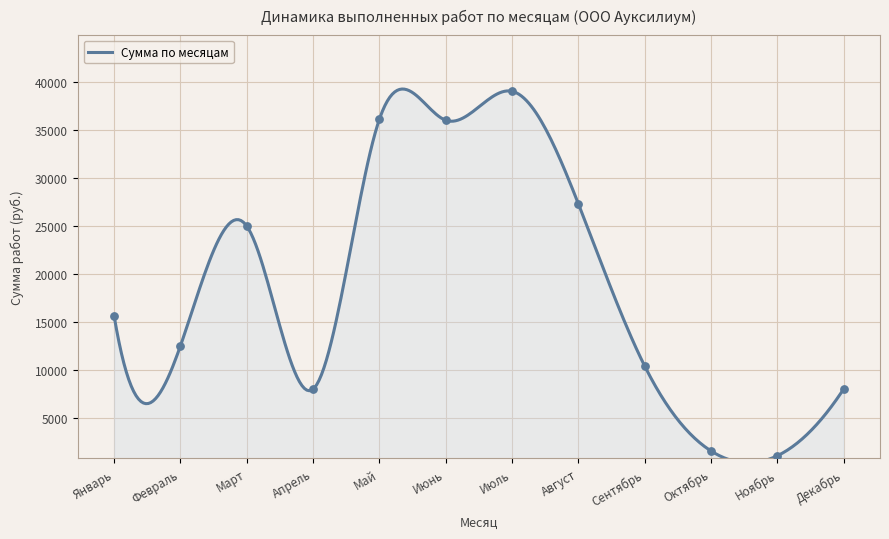

What is the change in value from Апрель to Ноябрь?

-6940.0